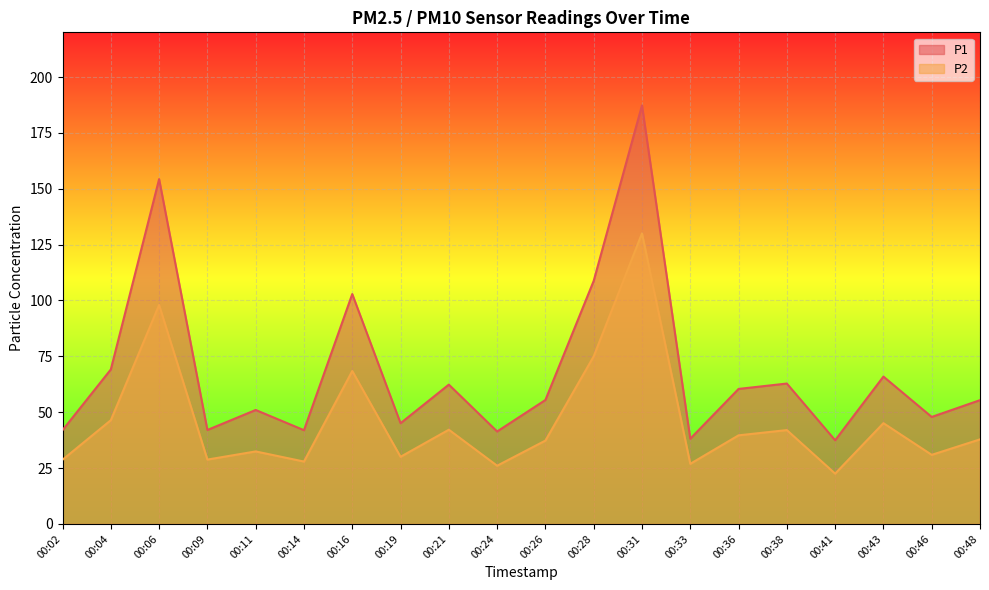

Rank the categories by P1 value from highest to lowest.

00:31, 00:06, 00:28, 00:16, 00:04, 00:43, 00:38, 00:21, 00:36, 00:26, 00:48, 00:11, 00:46, 00:19, 00:09, 00:02, 00:14, 00:24, 00:33, 00:41